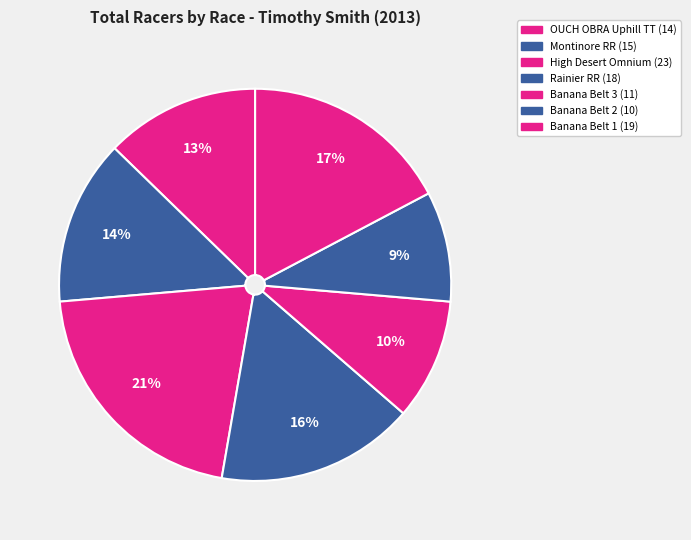

Count the number of slices in the pie.

7